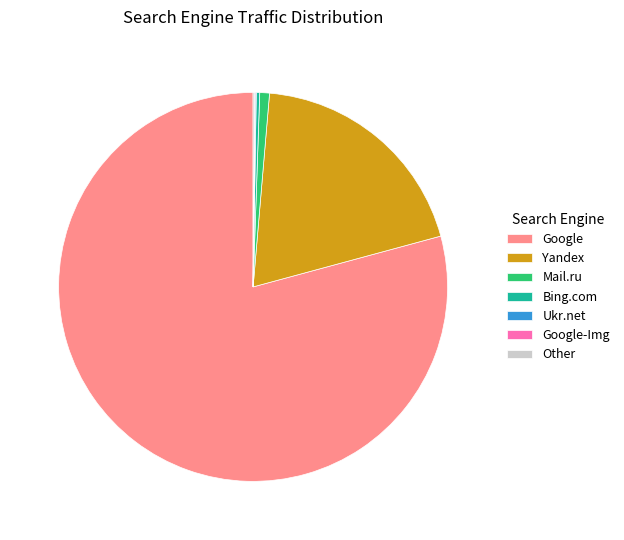

Is the sum of Yandex and Mail.ru greater than half?

No